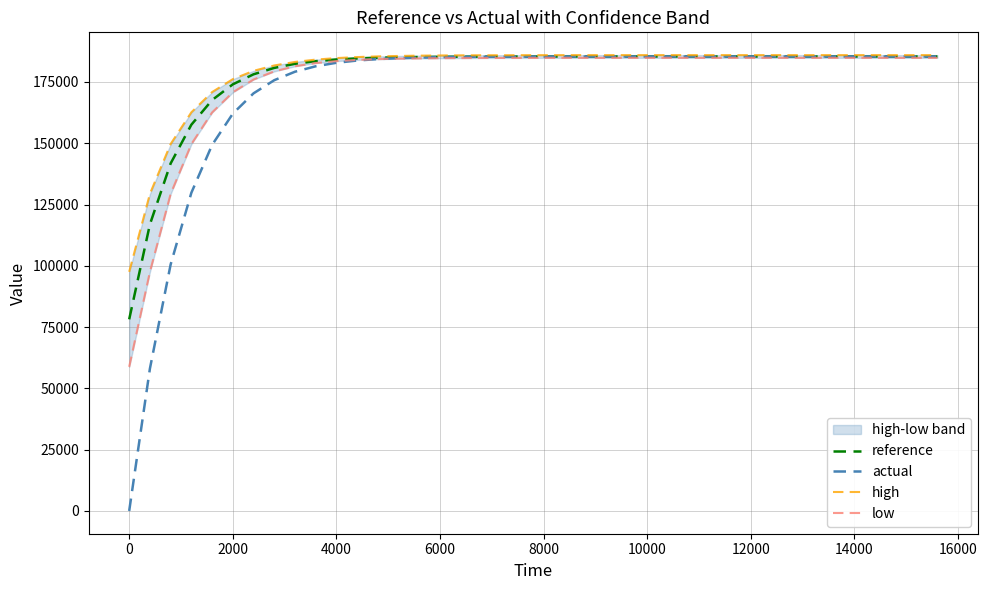

True or false: actual has a value of 273403.2 at 12000.

False